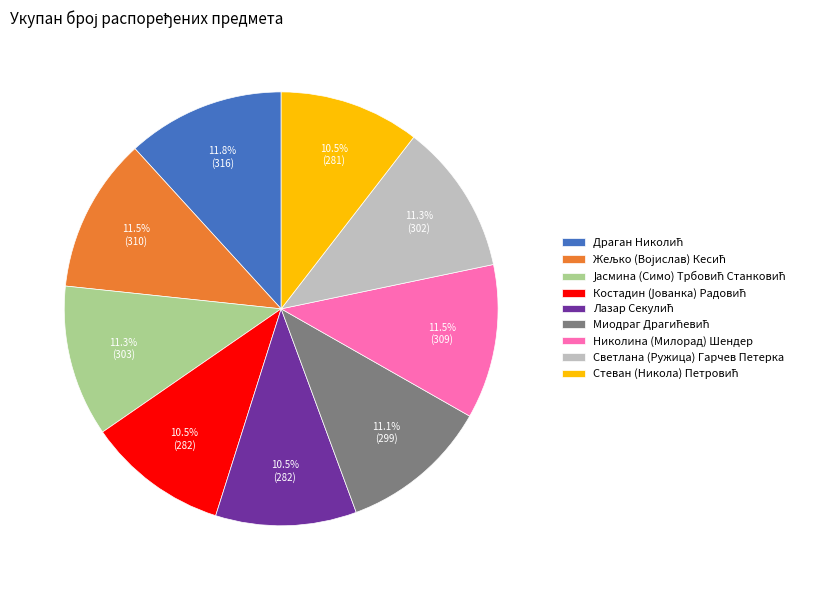

Is there a majority slice in this chart?

No